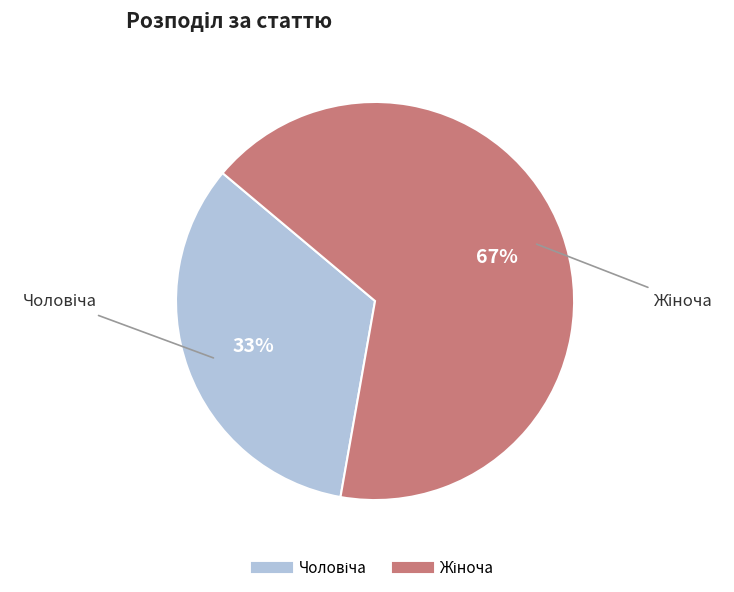

To the nearest percent, what is the average slice percentage?

50%